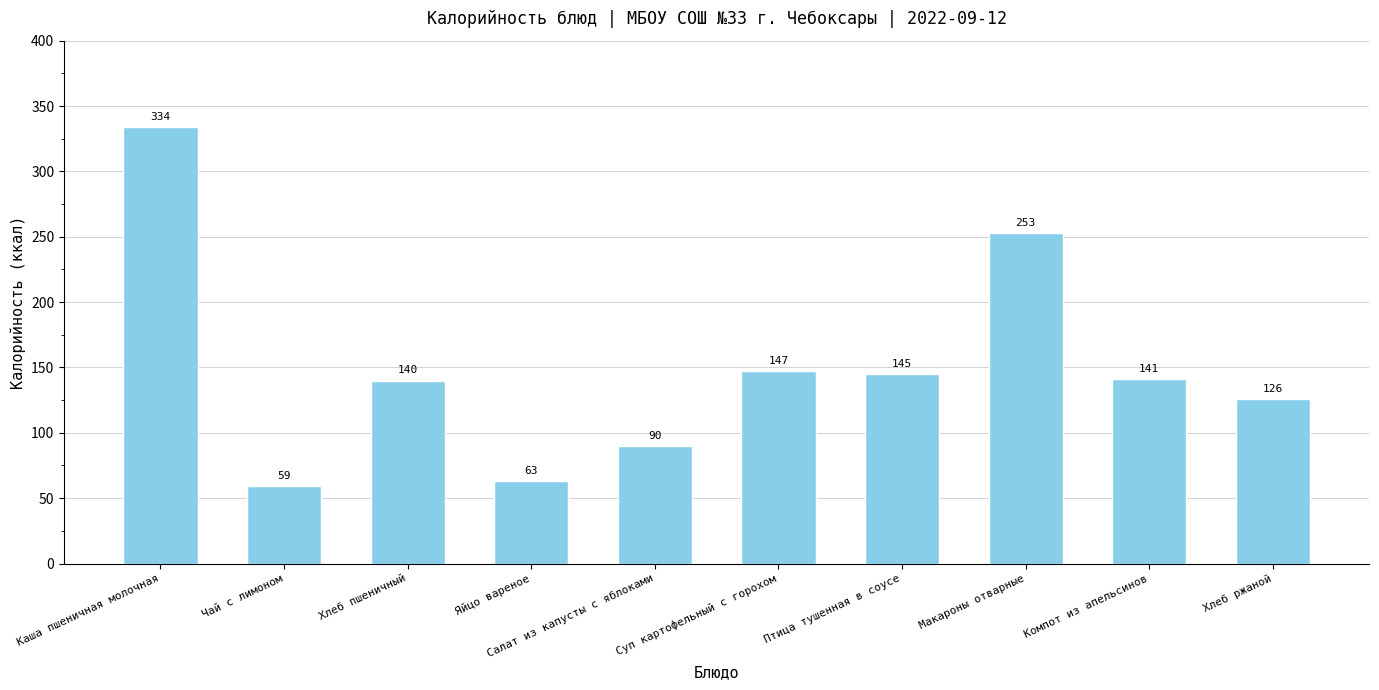

Which has a higher value, Хлеб ржаной or Суп картофельный с горохом?

Суп картофельный с горохом